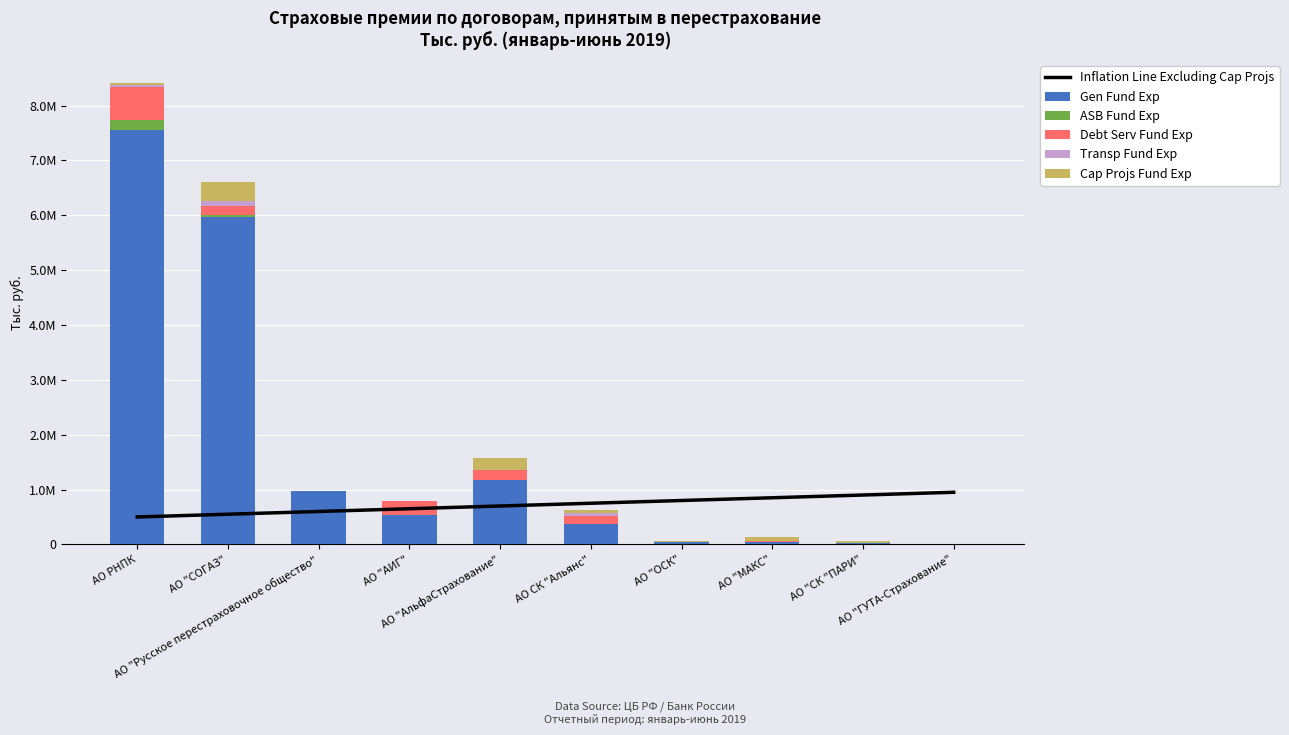

True or false: ASB Fund Exp has a value of 38671.3 at АО "СОГАЗ".

True